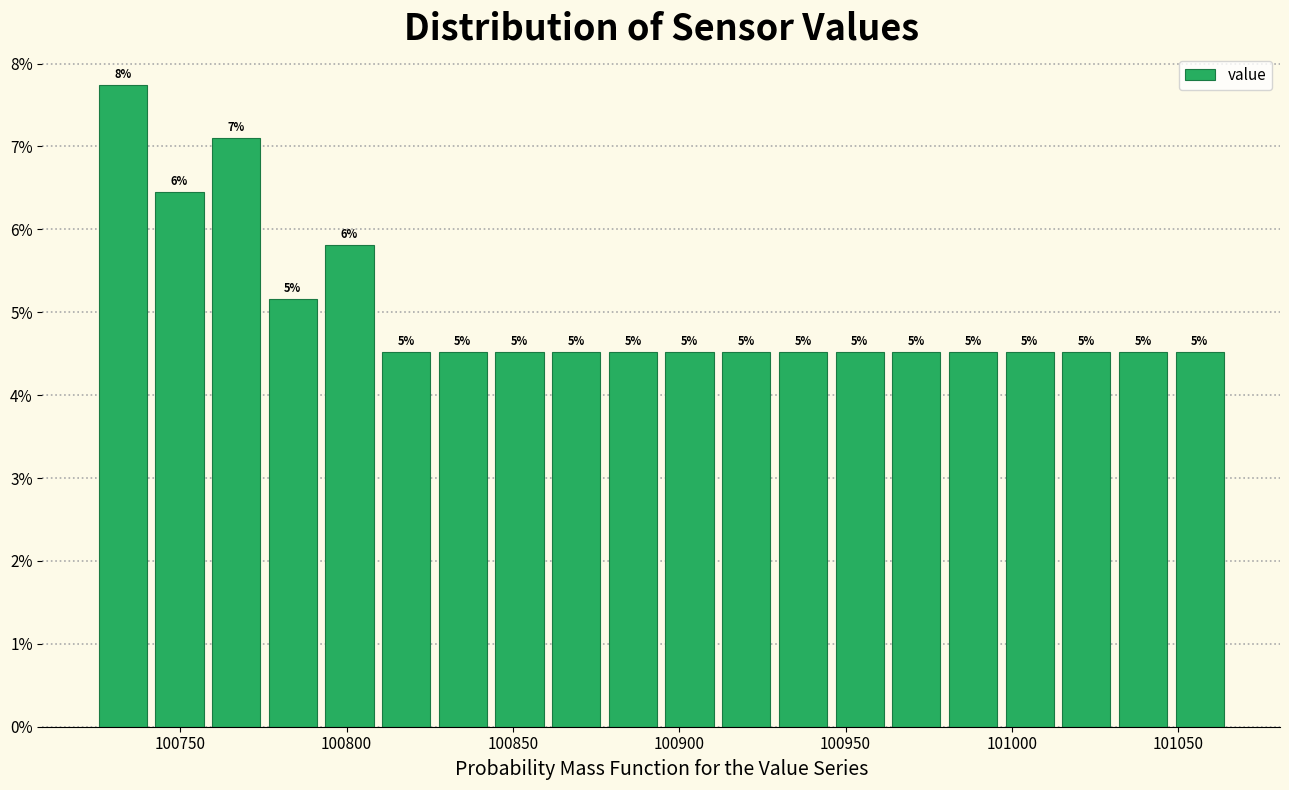

Around what value on the x-axis is the tallest bar? Give the approximate position of its centre, as read against the axis.

100735